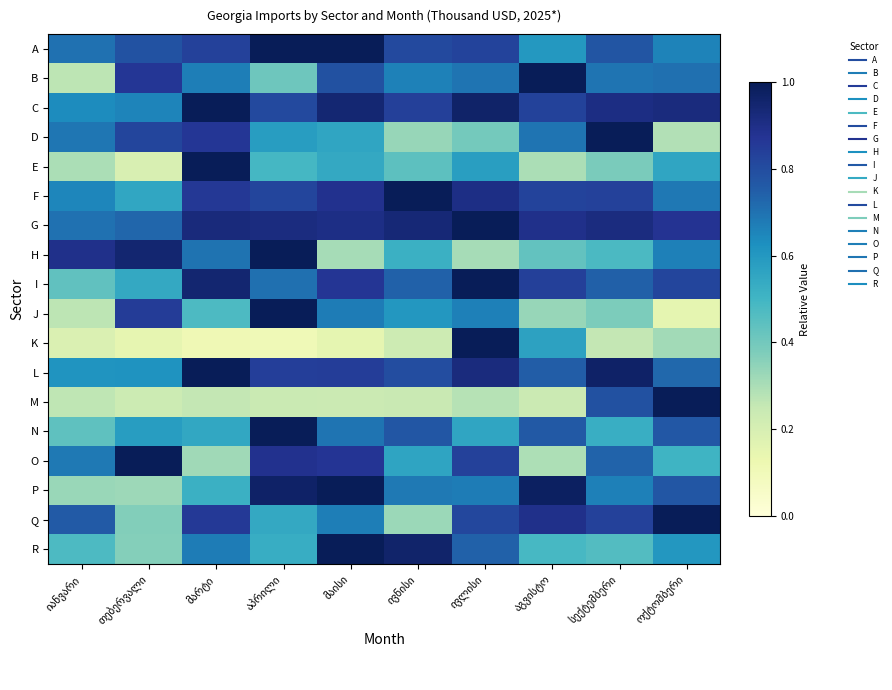

The value of I at ოქტომბერი is 0.8. True or false?

True